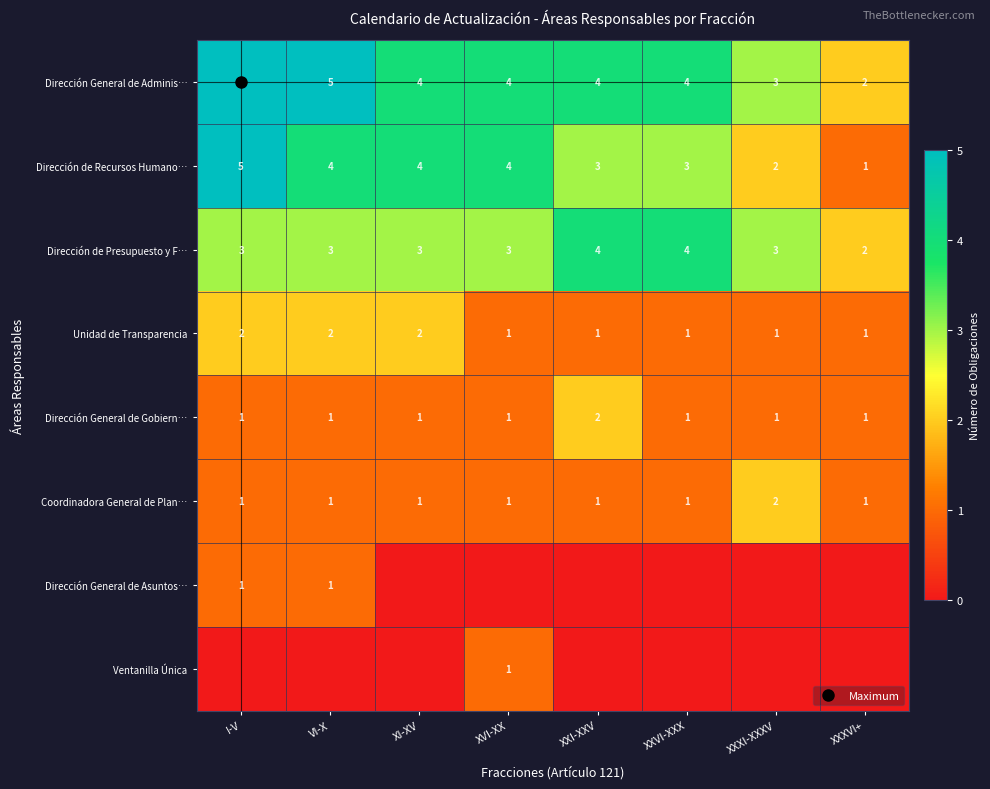

How many Dirección General de Asuntos… values are between 0 and 1?

8